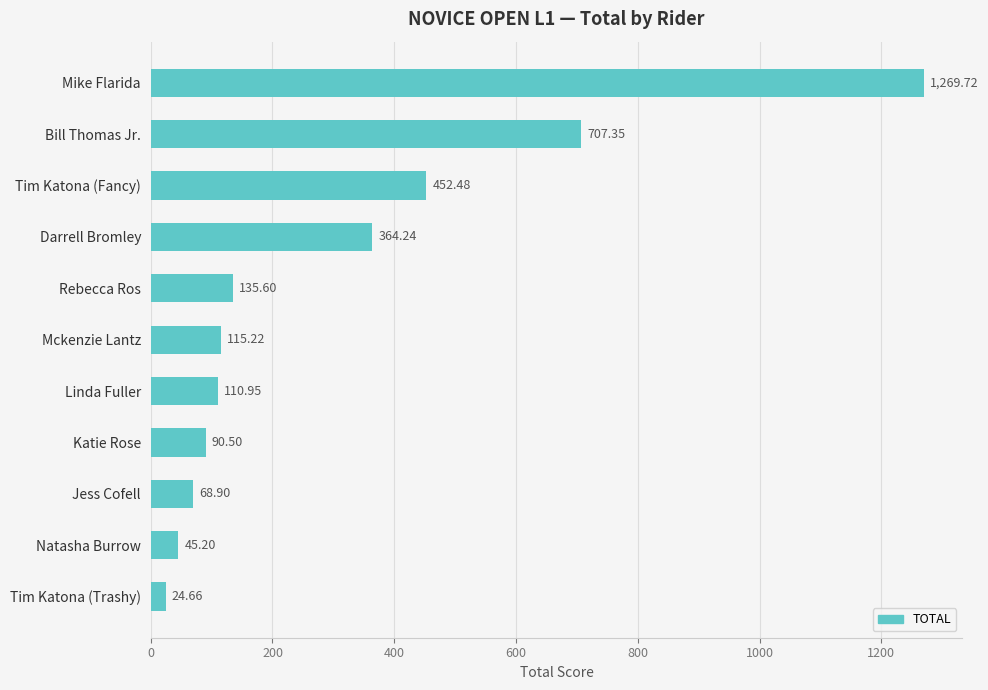

Count the number of categories in the chart.

11